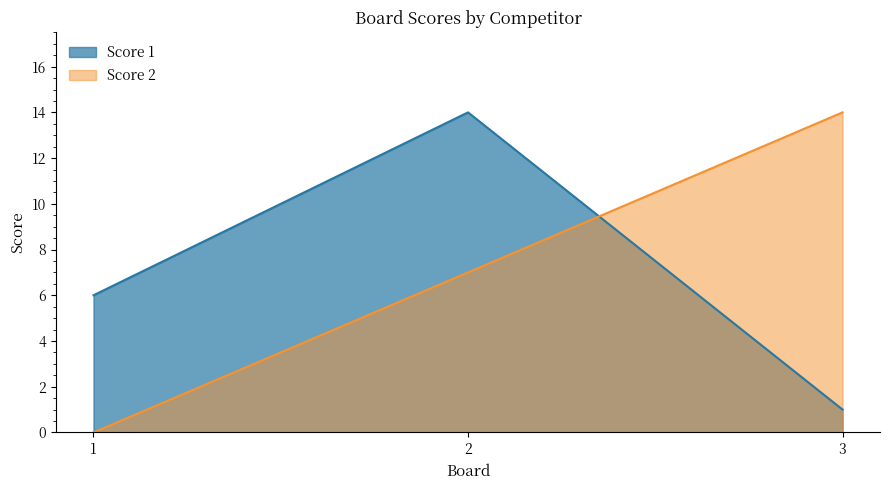

What is the average value of the Score 2 series?

7